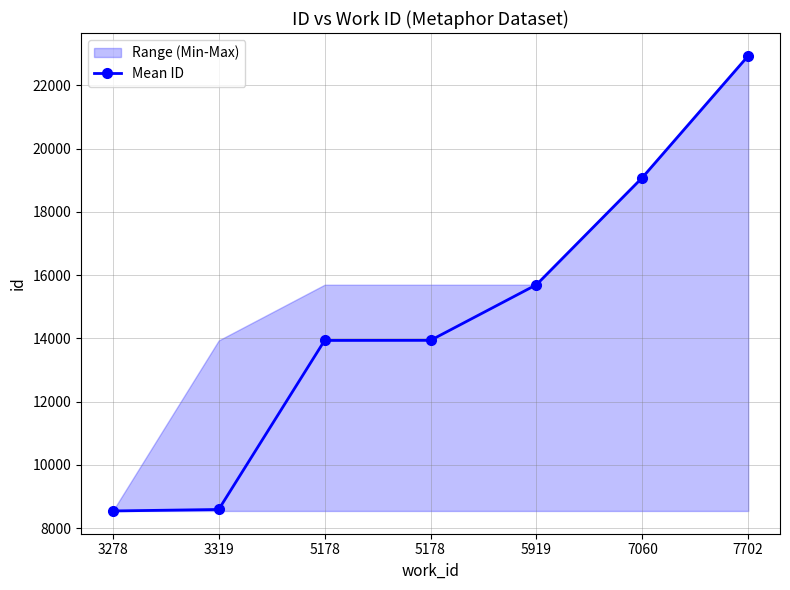

True or false: the data shows 31646 at 7702.

False